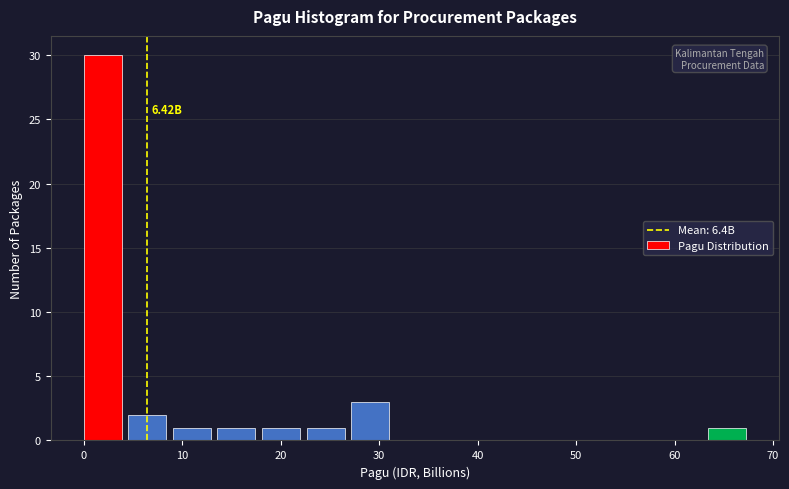

Which range on the x-axis has the tallest bar?

0 to 5